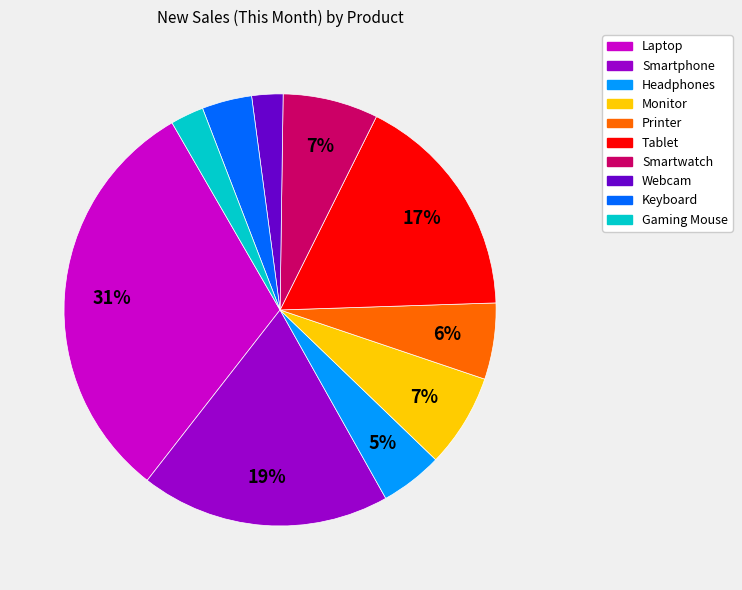

To the nearest percent, what is the combined percentage of Monitor and Webcam?

9%